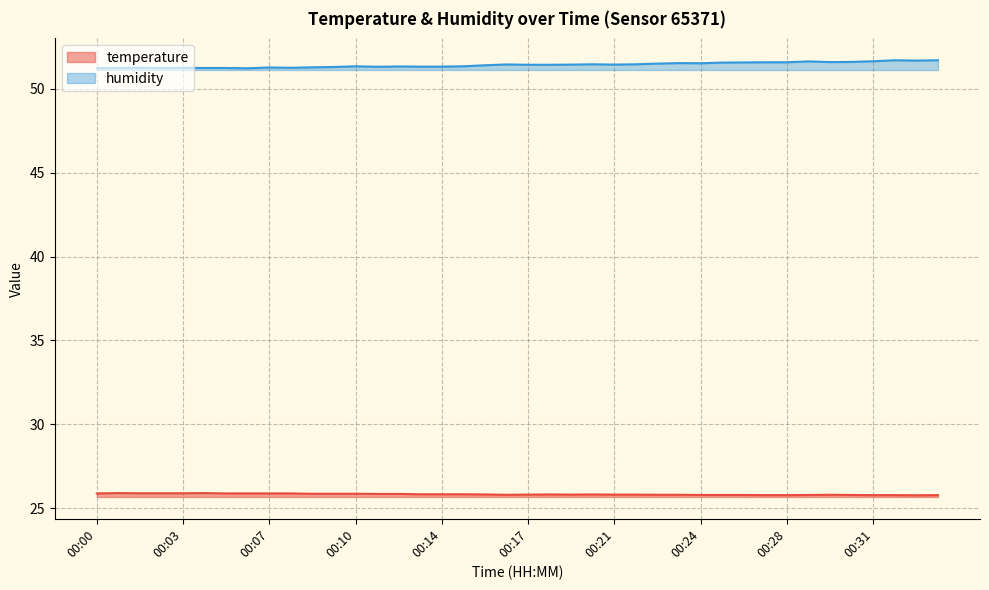

The value of temperature at 00:21 is 25.8. True or false?

True